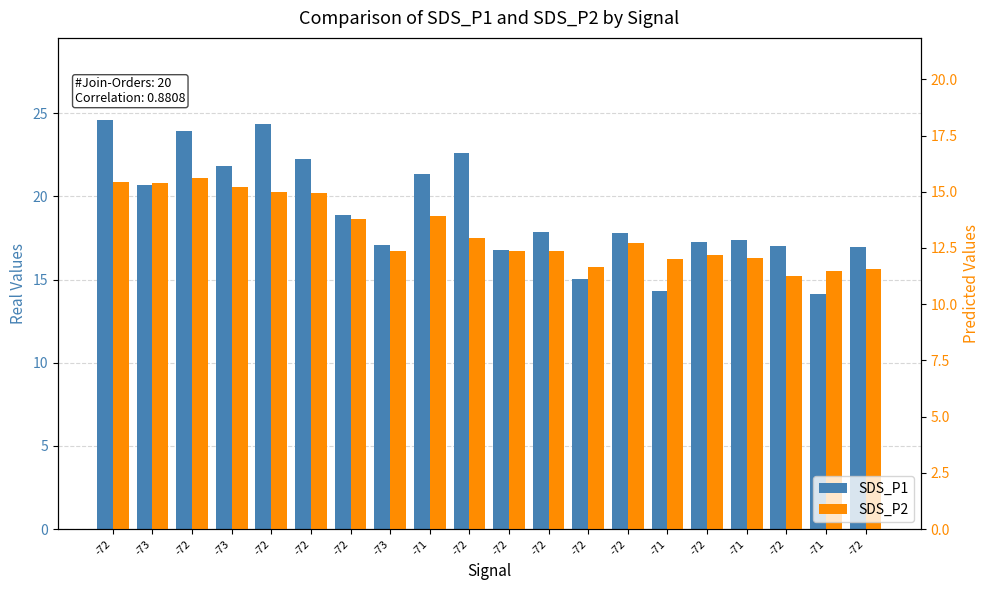

Which series has the largest range (max minus min)?

SDS_P1